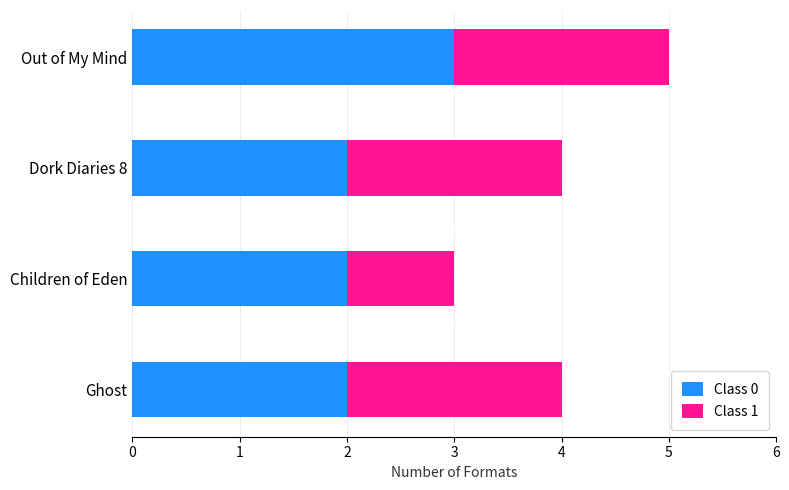

What is the total value across all series at Children of Eden?

3